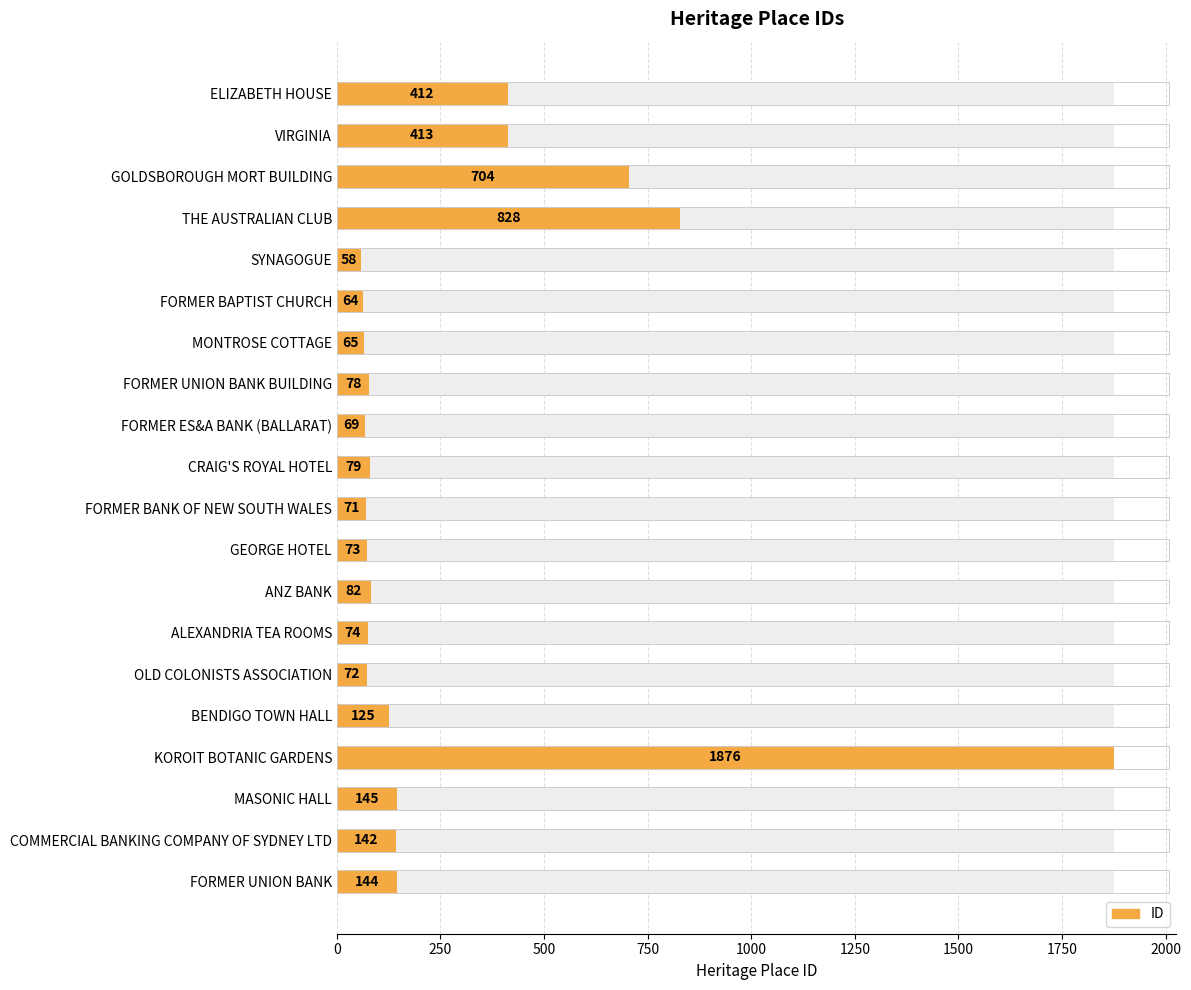

What is the value of the 7th bar from the left?

65